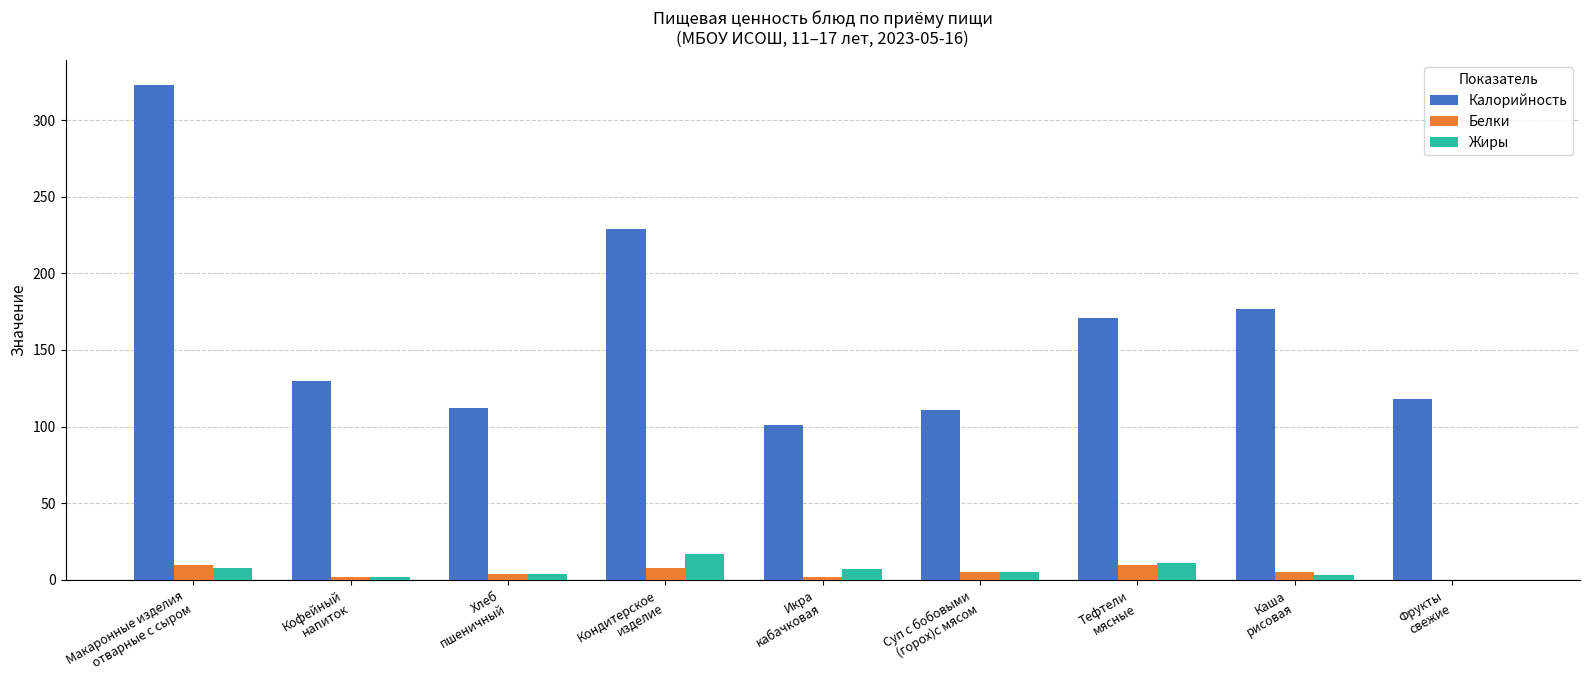

What is the greatest value displayed?

323